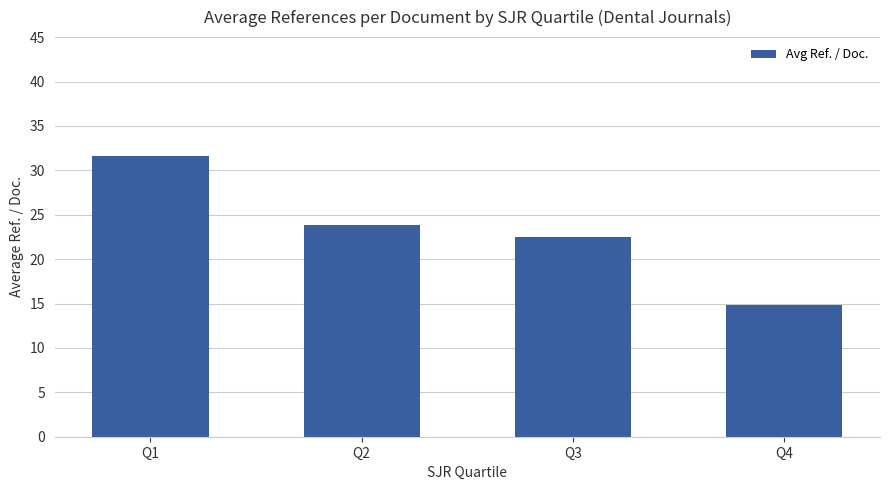

Which has a higher value, Q2 or Q3?

Q2